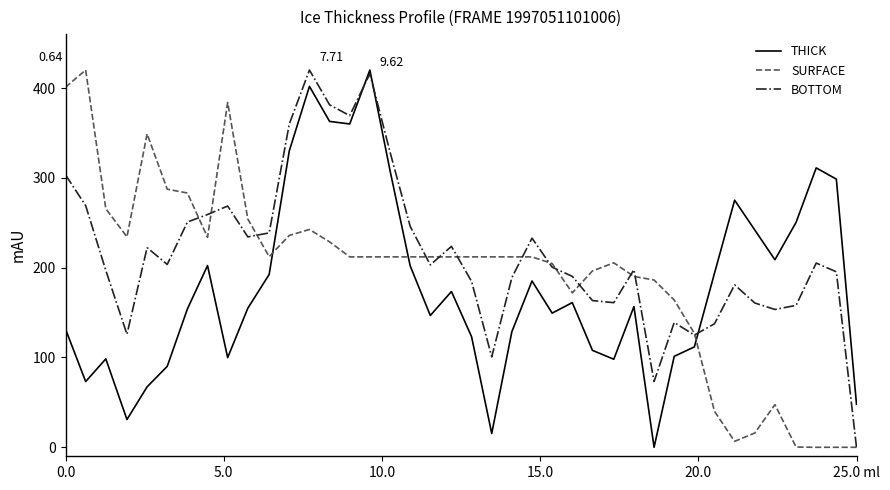

Which series has the largest total across all categories?

BOTTOM